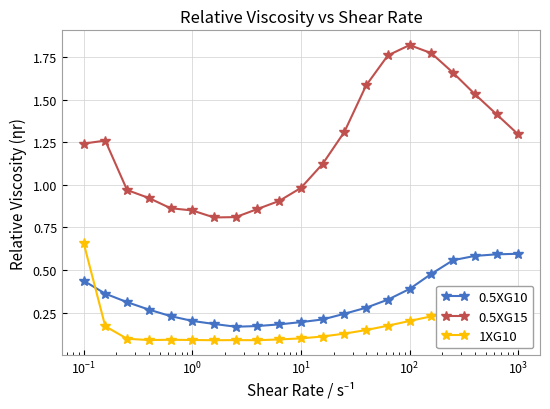

Which series has the widest spread of values?

0.5XG15